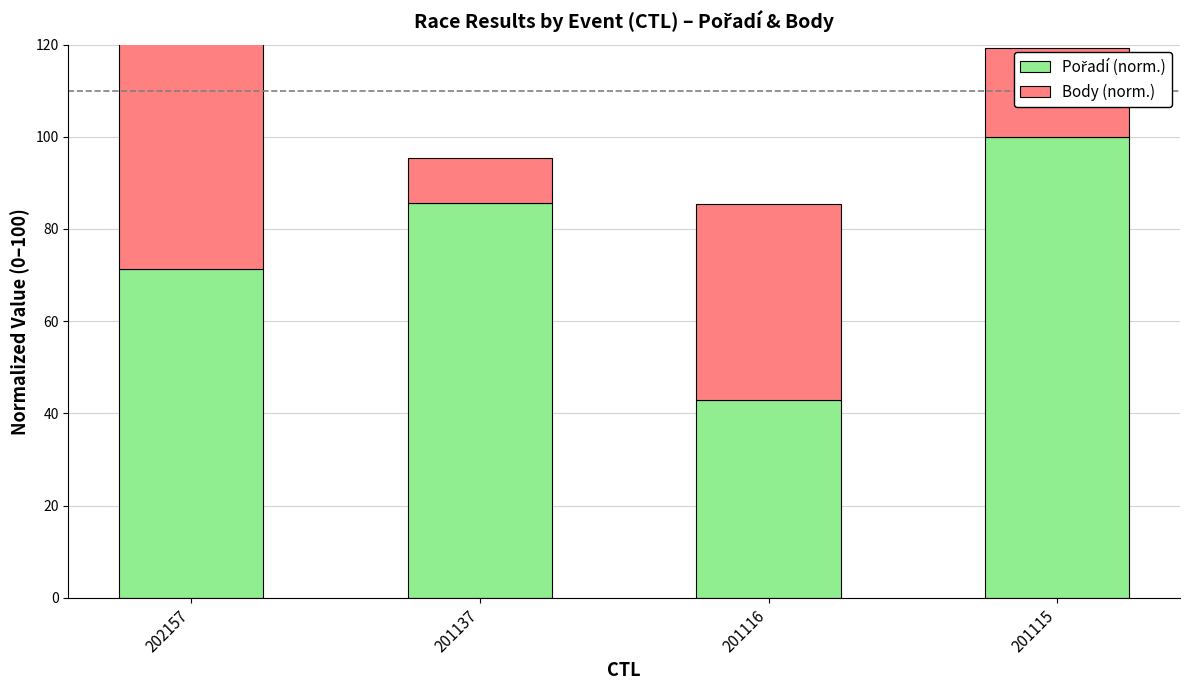

Which series changed the most between 201116 and 201115?

Pořadí (norm.)